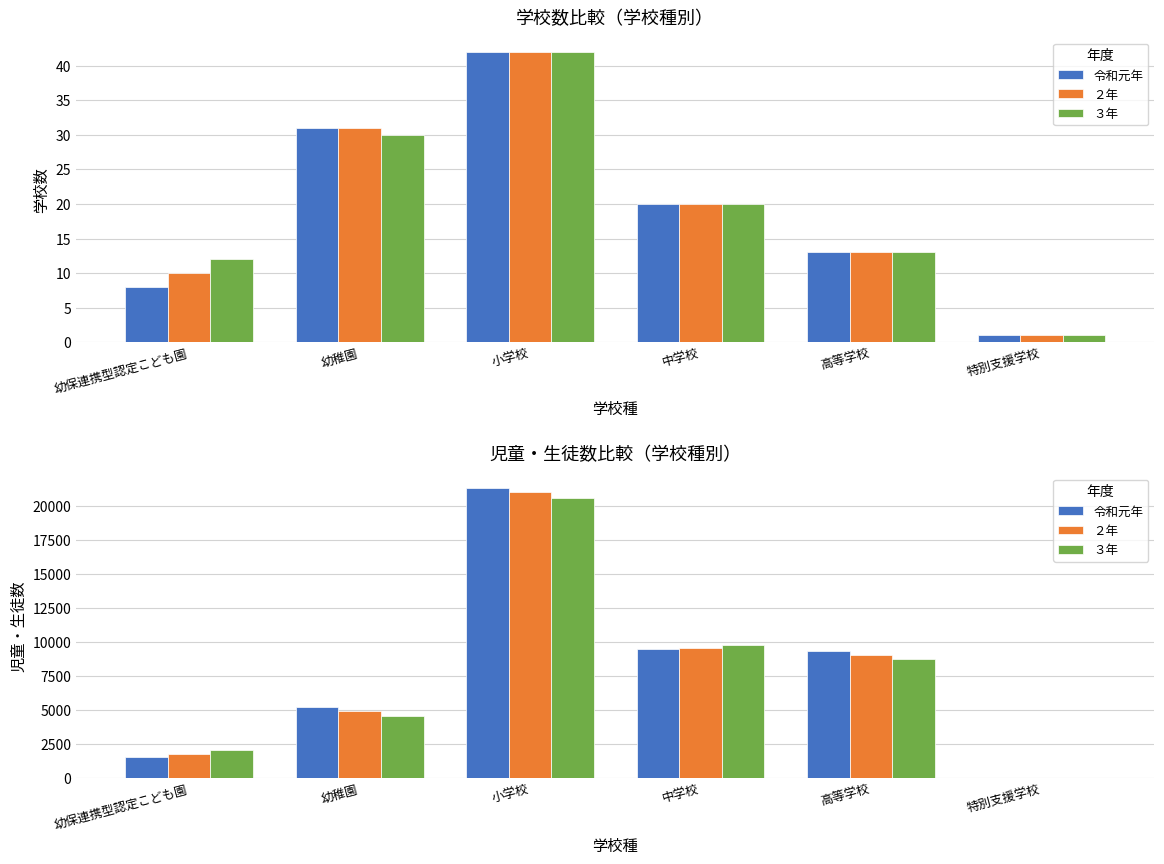

At which category does the chart reach its peak across all series?

小学校